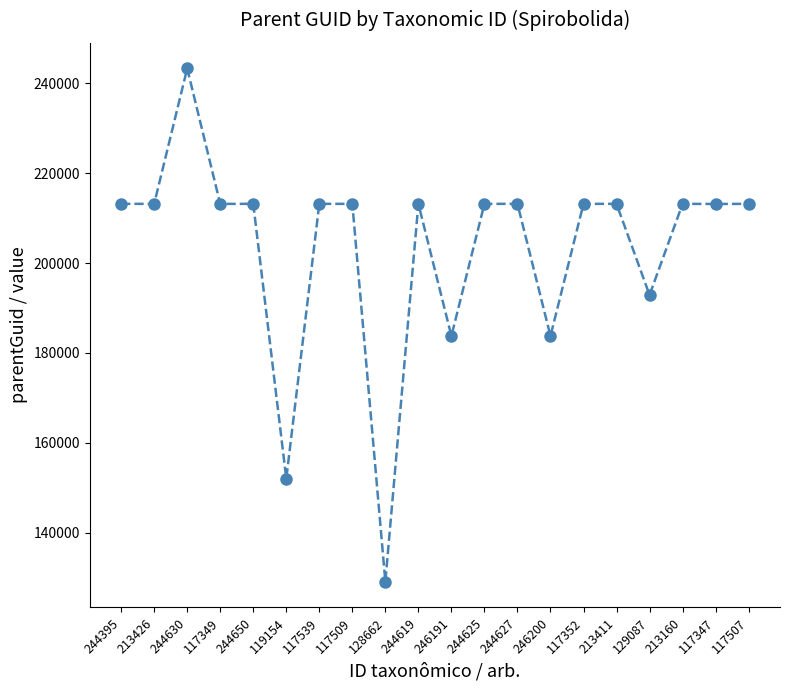

What position from the left is 117509?

8